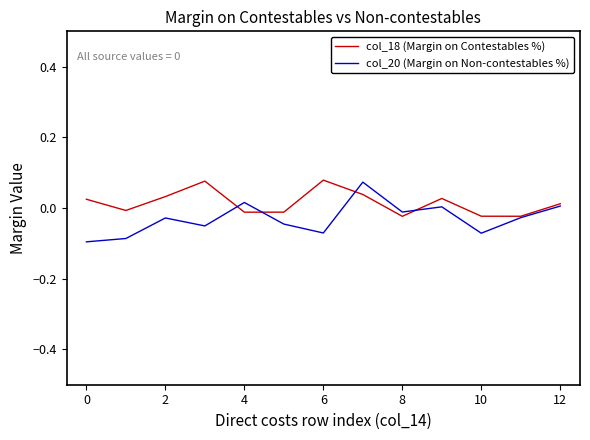

Rank the series by their average value, from highest to lowest.

col_18 (Margin on Contestables %), col_20 (Margin on Non-contestables %)